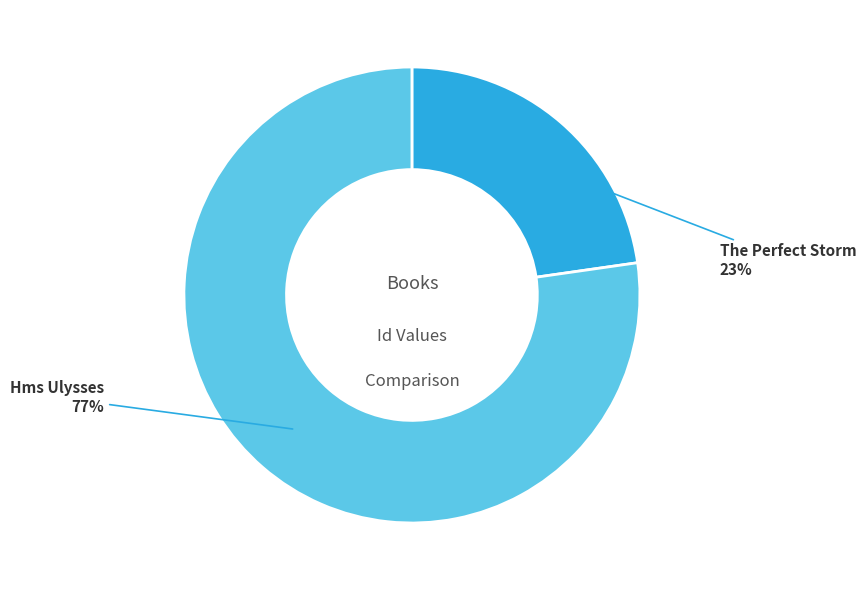

Is there any slice that represents more than half of the pie?

Yes